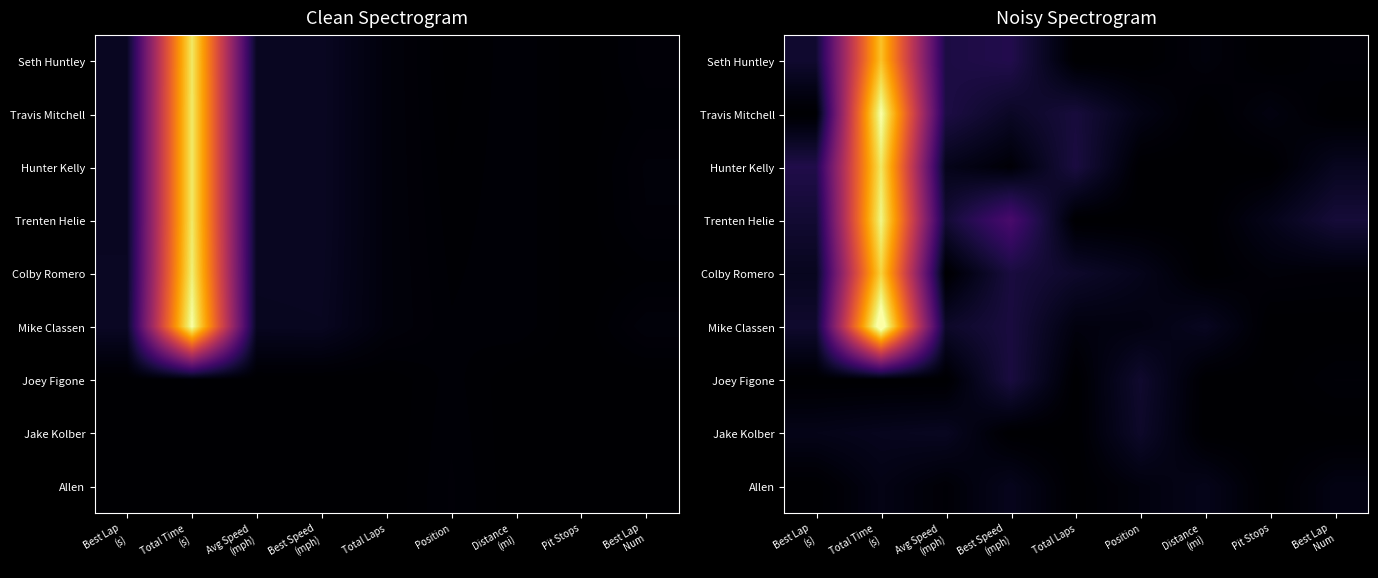

Which label corresponds to the smallest value in the chart?

Total Laps